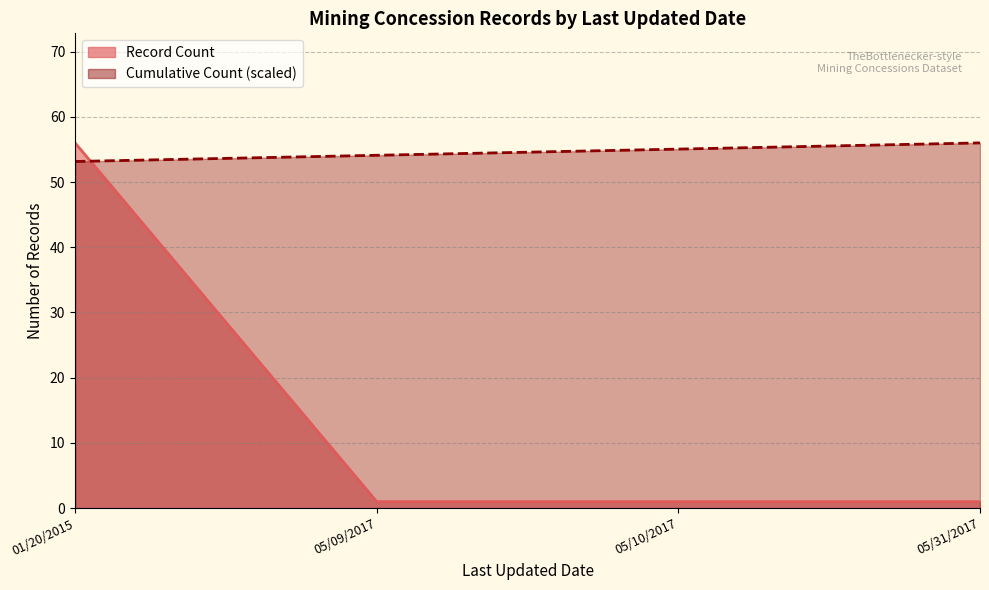

List the series in order of their peak value, lowest first.

Record Count, Cumulative Count